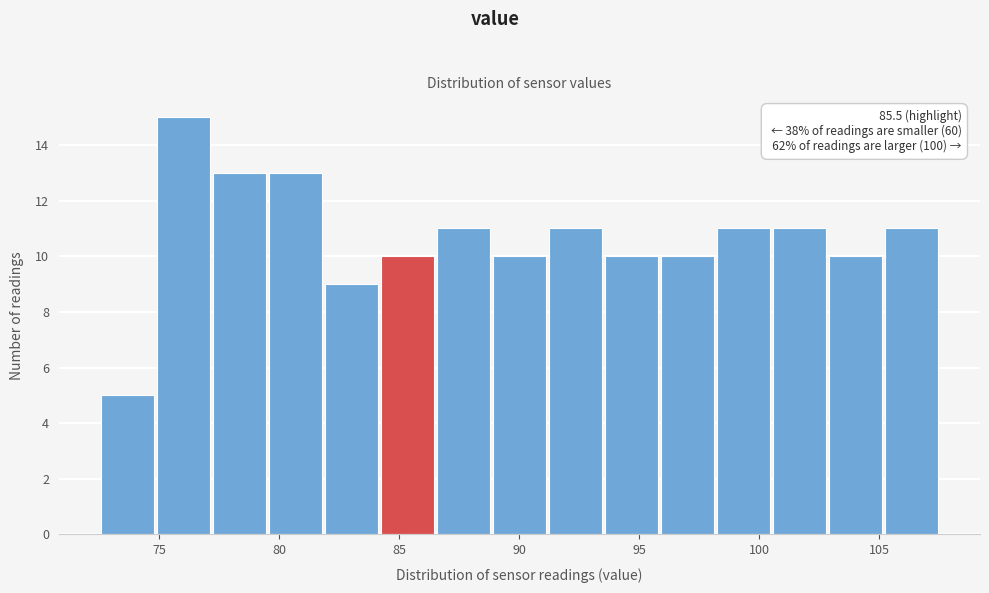

Which range on the x-axis has the tallest bar?

75.0 to 77.0